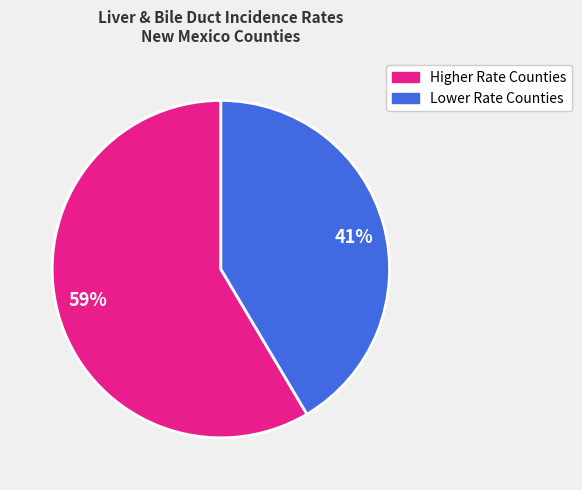

Combined, do 41% and 59% account for over 50%?

Yes